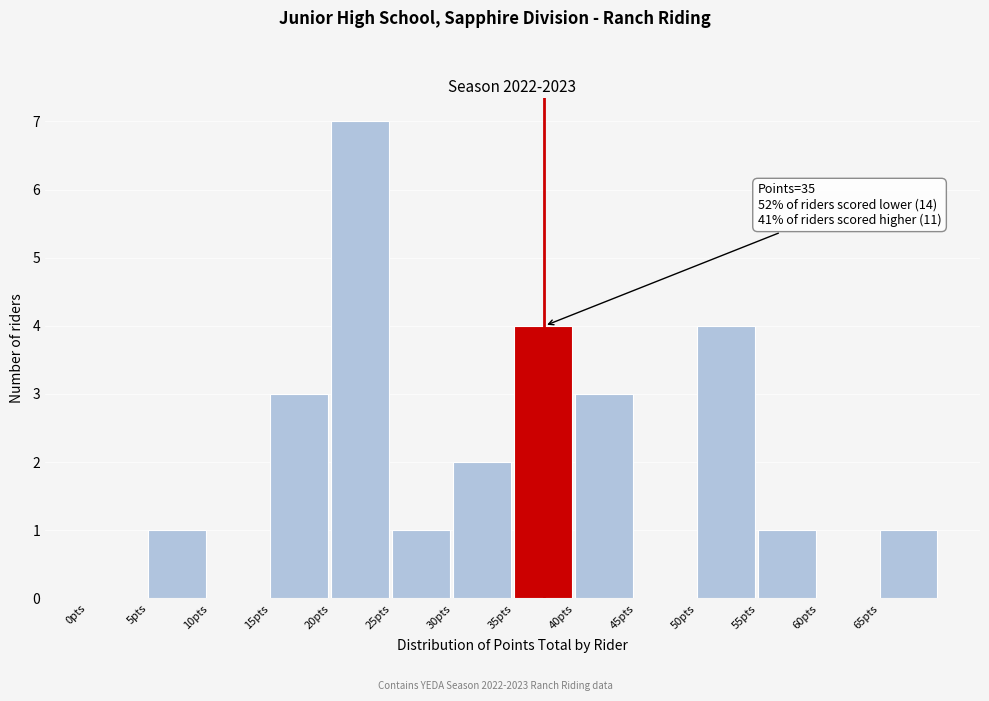

Which range on the x-axis has the tallest bar?

20 to 25